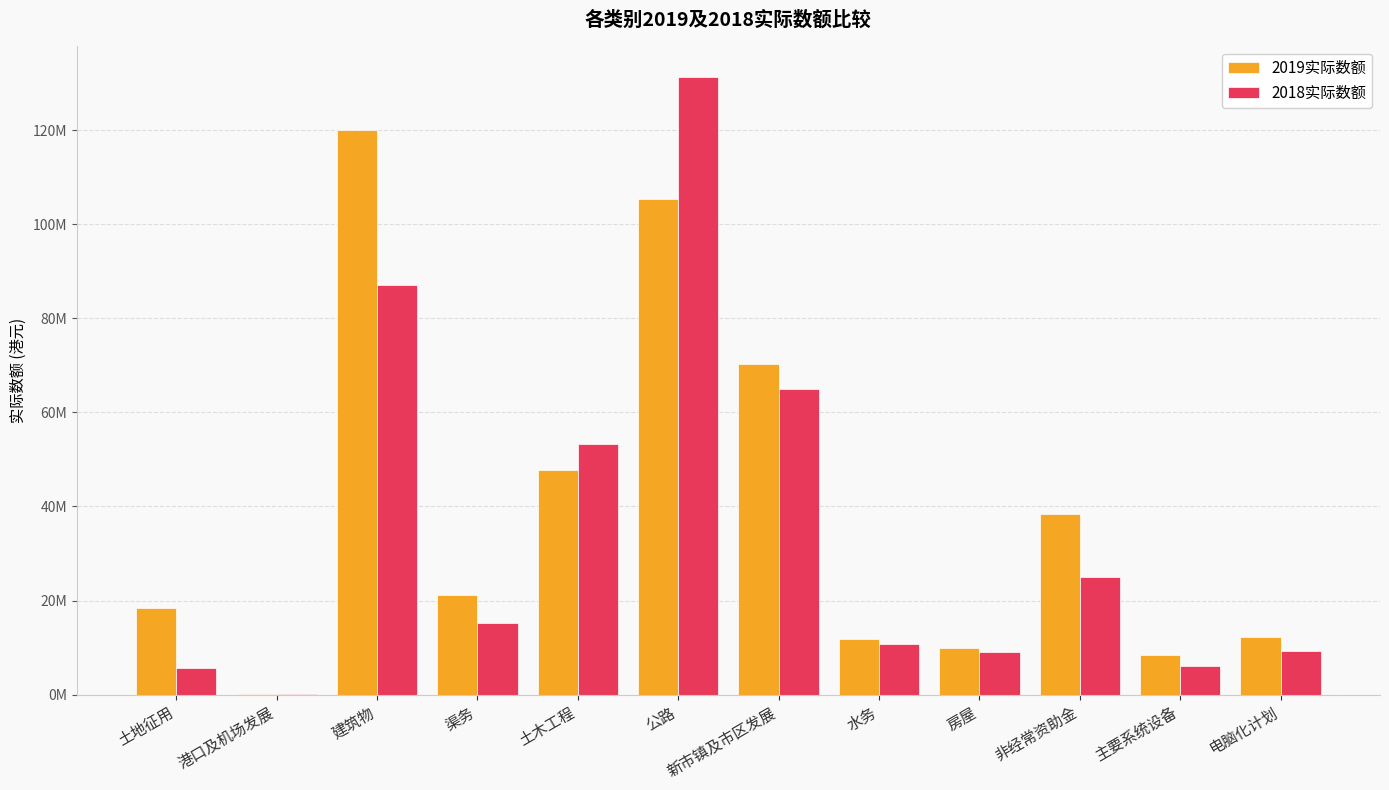

What is the difference between the maximum and minimum values in the 2018实际数额 series?

131191725